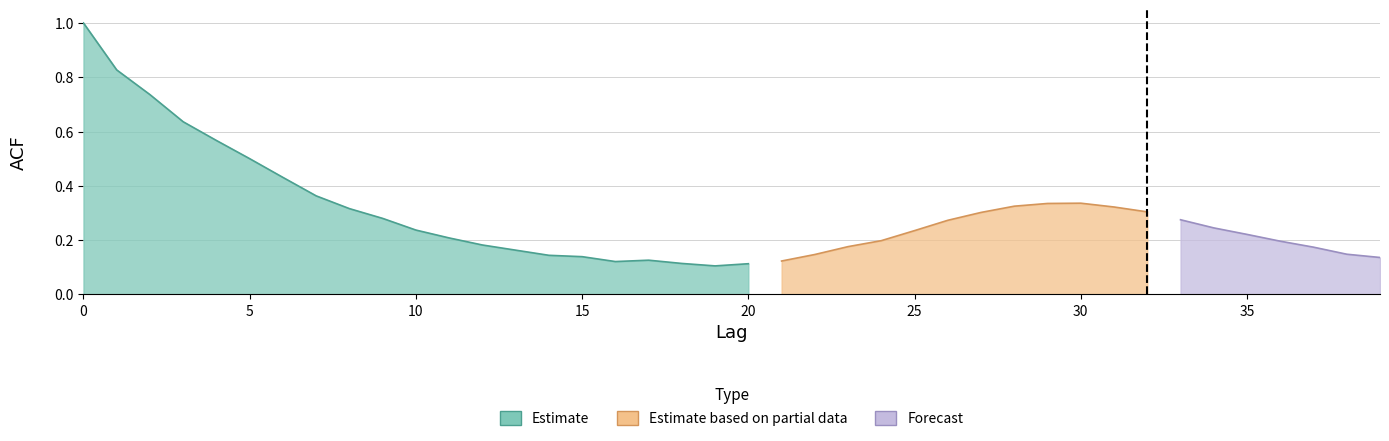

What is the maximum value shown in the chart?

1.0